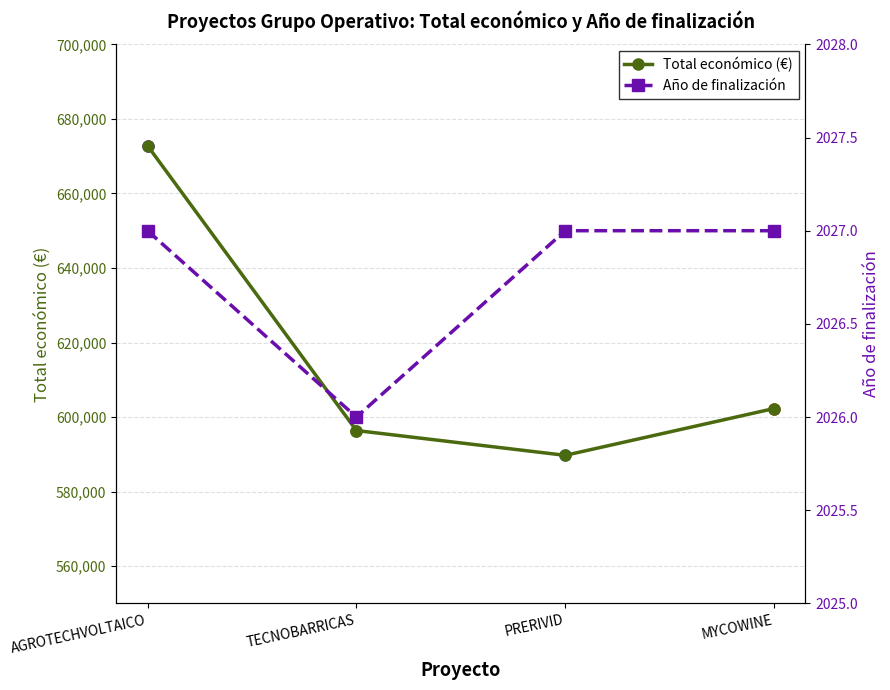

What is the difference between the highest and lowest values at MYCOWINE?

600268.4